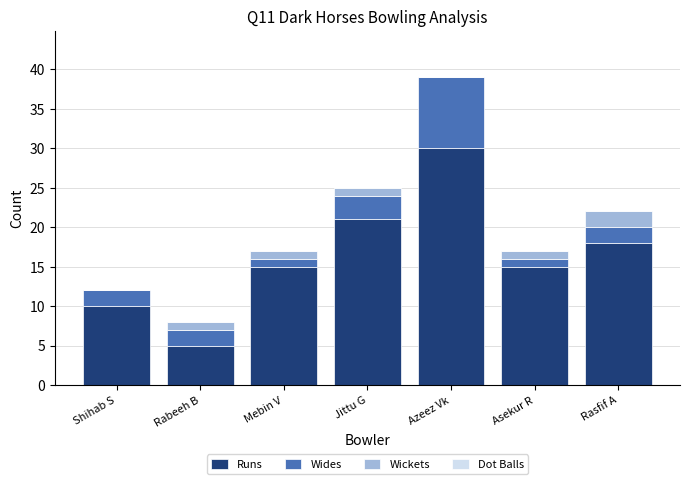

What is the highest value of the Runs series?

30